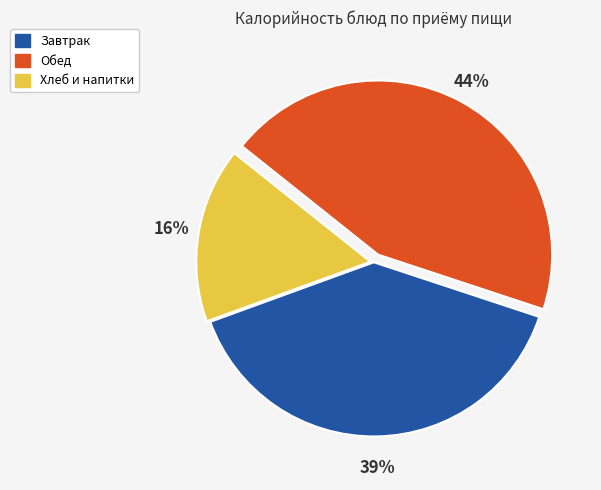

To the nearest percent, what is the difference between the largest and smallest slice percentages?

28%